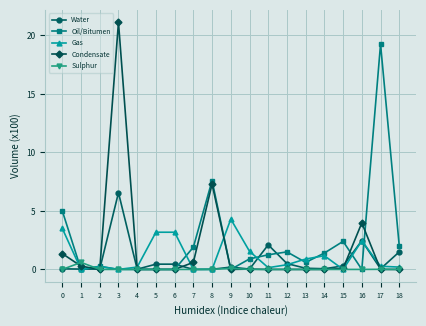

What is the sum of all Condensate values?

34.7